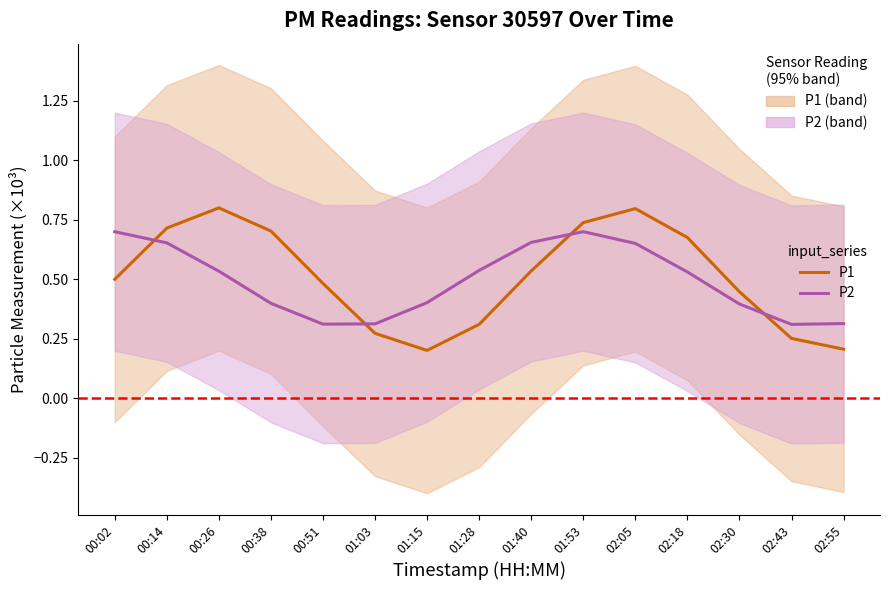

Rank the categories by P2 value from lowest to highest.

02:43, 00:51, 01:03, 02:55, 02:30, 00:38, 01:15, 02:18, 00:26, 01:28, 02:05, 00:14, 01:40, 01:53, 00:02